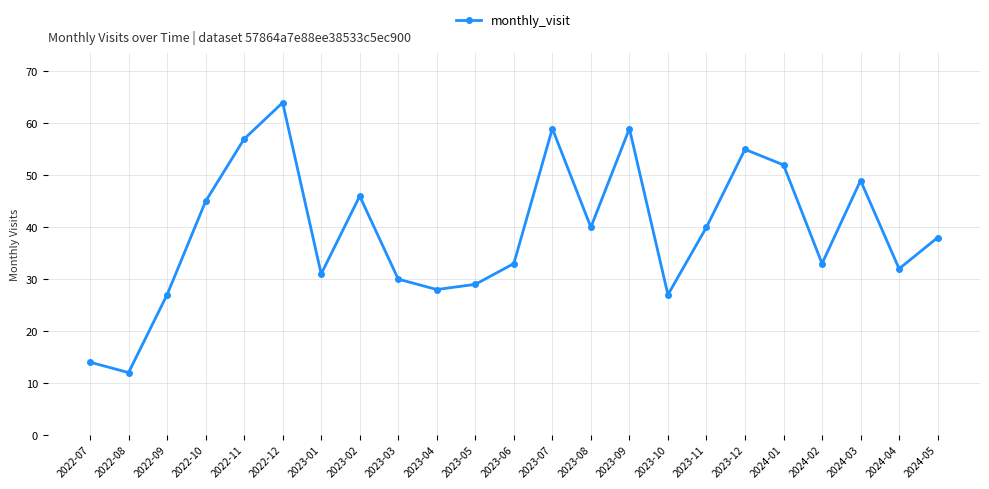

Which label corresponds to the smallest value in the chart?

2022-08